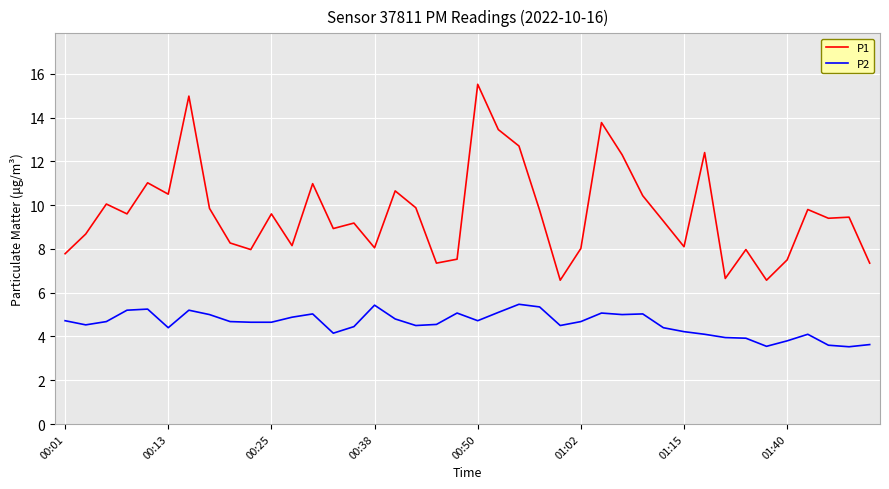

Which series has the largest total across all categories?

P1